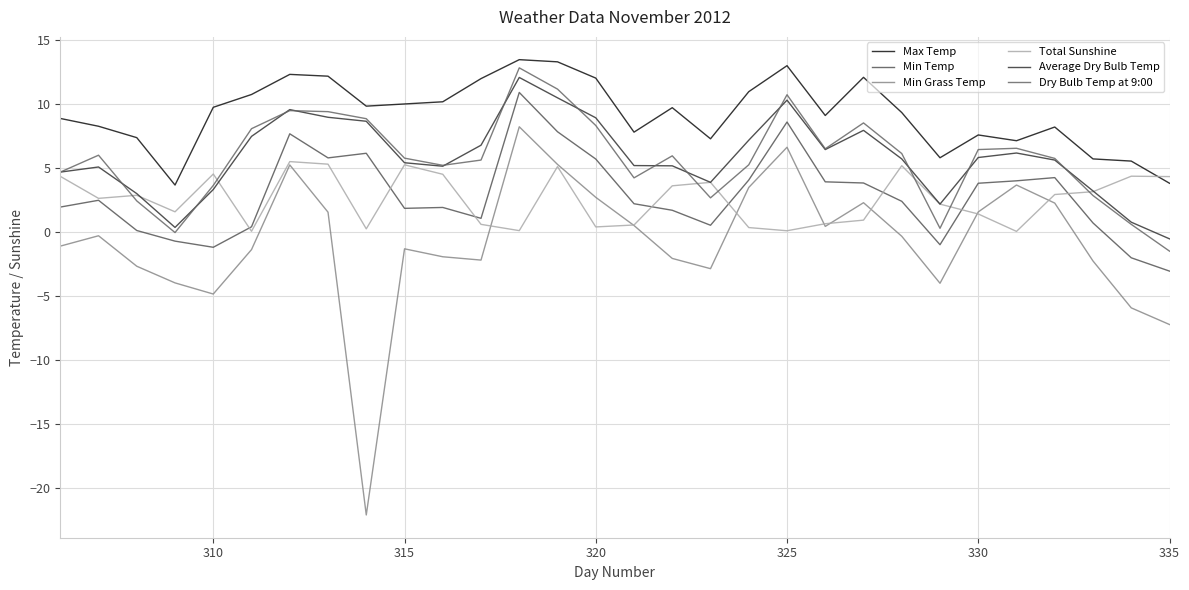

Is this an area chart (filled region under the line)?

No